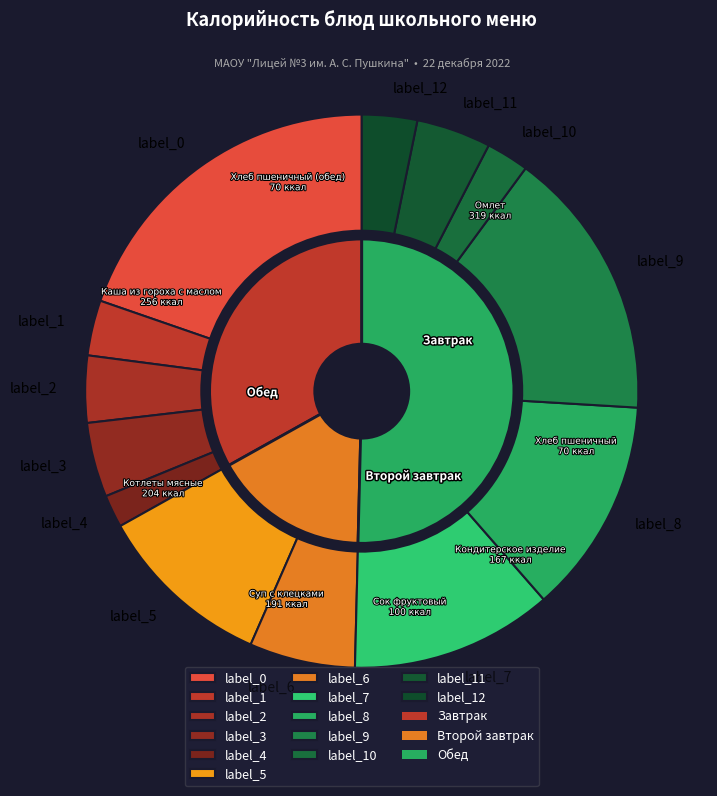

True or false: Сок фруктовый accounts for 13% of the total.

False